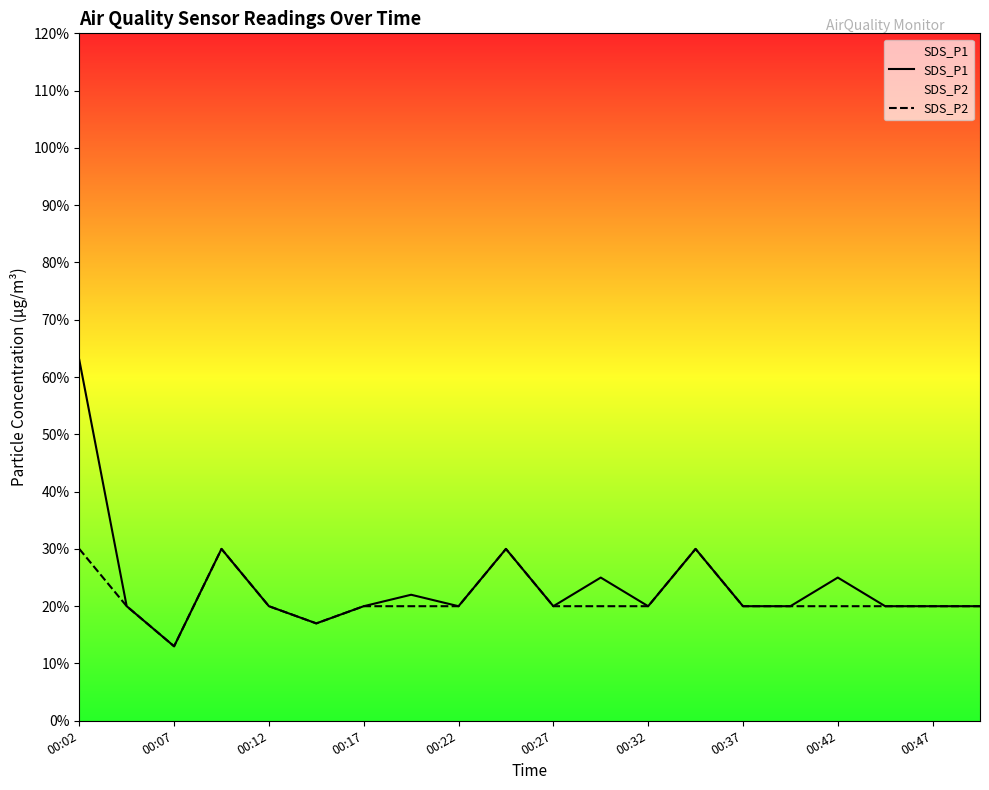

What is the average value of the SDS_P1 series?

0.2